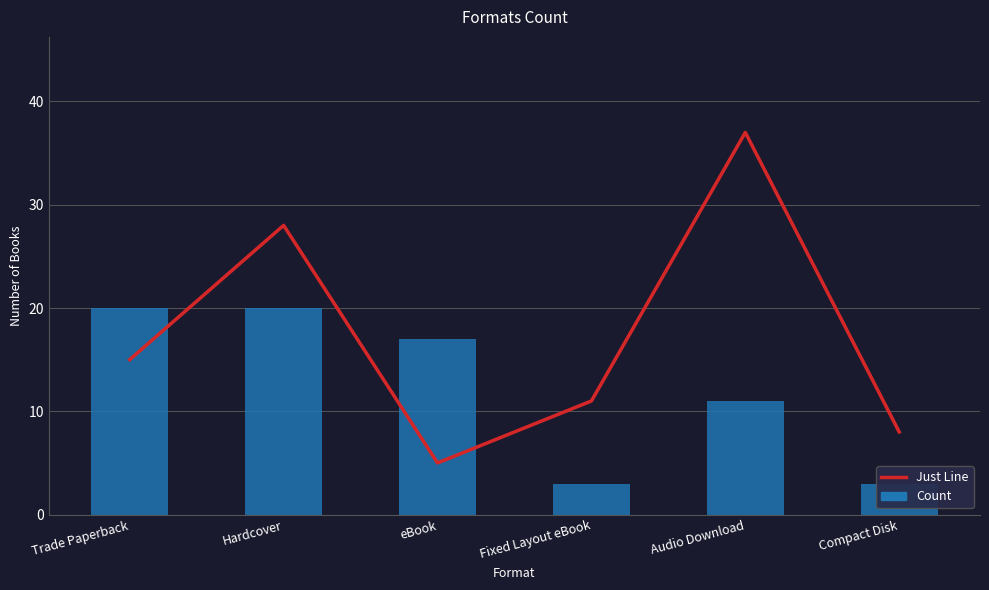

At which category is the sum across all series the highest?

Hardcover